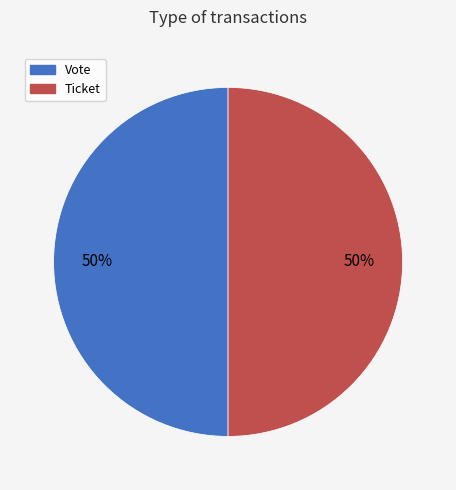

Approximately how many times larger is the value at Ticket compared to Vote?

1.0